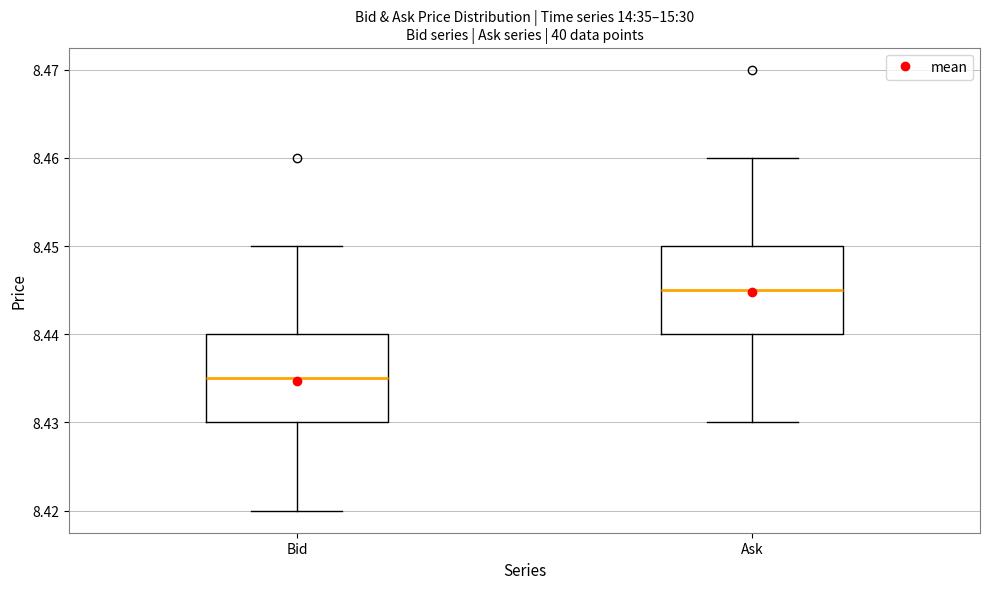

Reading left to right, transcribe this box plot: for each box, give where its median line is, the range the box spans, and where its two whiskers end, as read against the y-axis. The values are not printed on the chart, so give them approximately, as read against the axis.

Bid: median 8.435, box 8.430 to 8.440, whiskers 8.420 to 8.450
Ask: median 8.445, box 8.440 to 8.450, whiskers 8.430 to 8.460